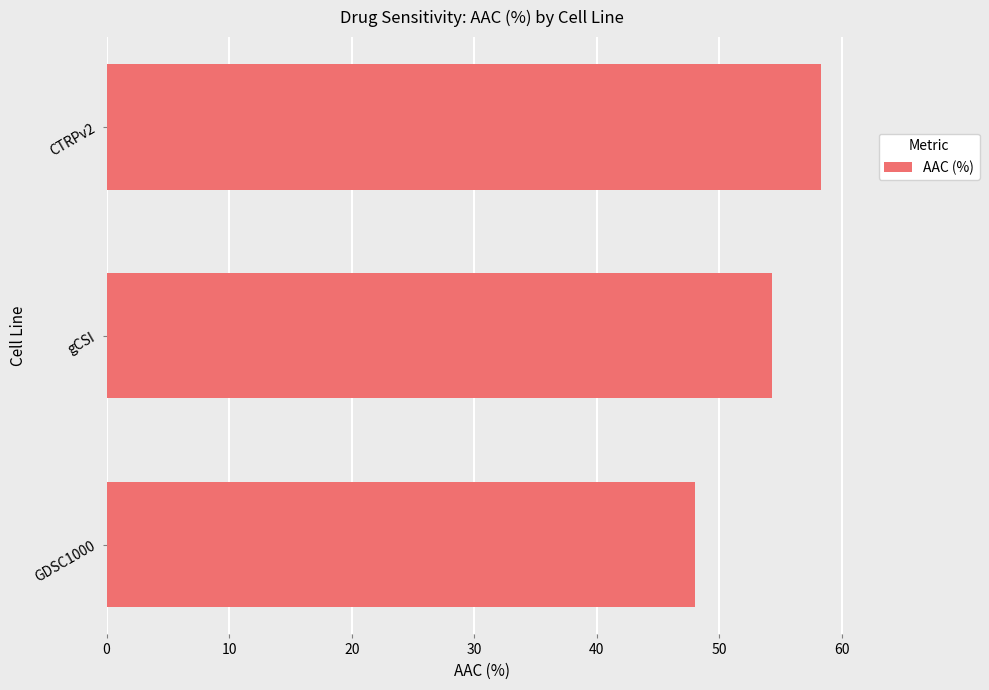

What is the average value?

53.5